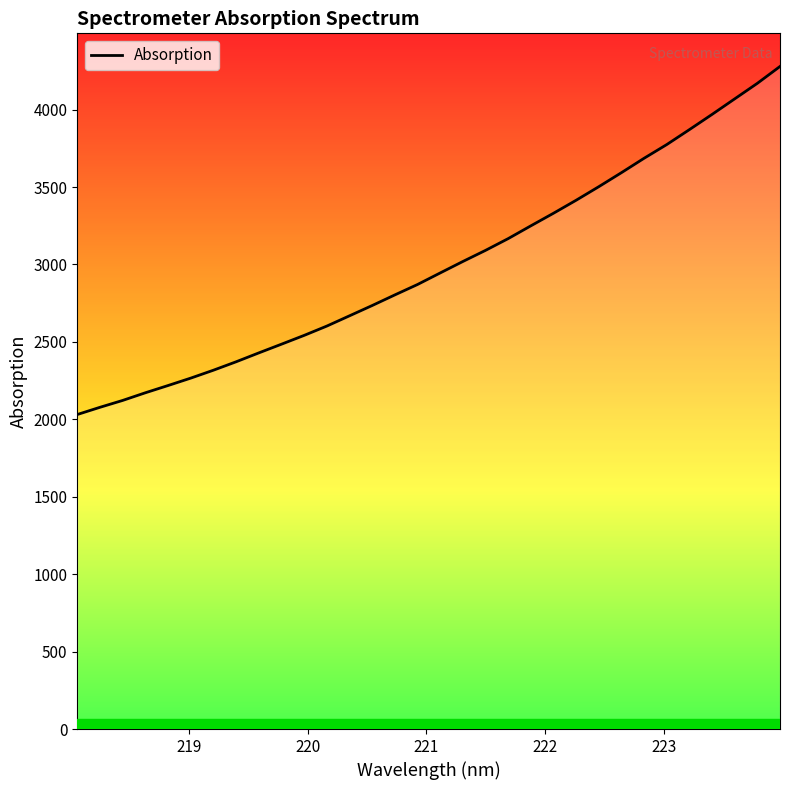

What is the greatest value displayed?

4278.6